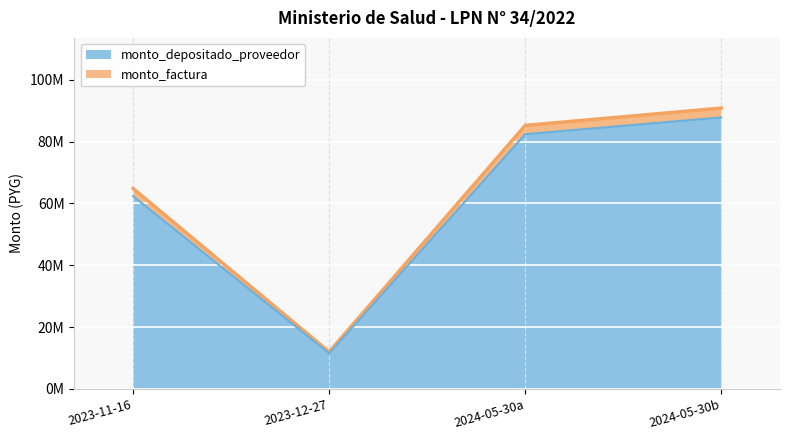

Is the value of monto_depositado_proveedor at 2023-12-27 greater than the value of monto_factura at 2024-05-30?

No